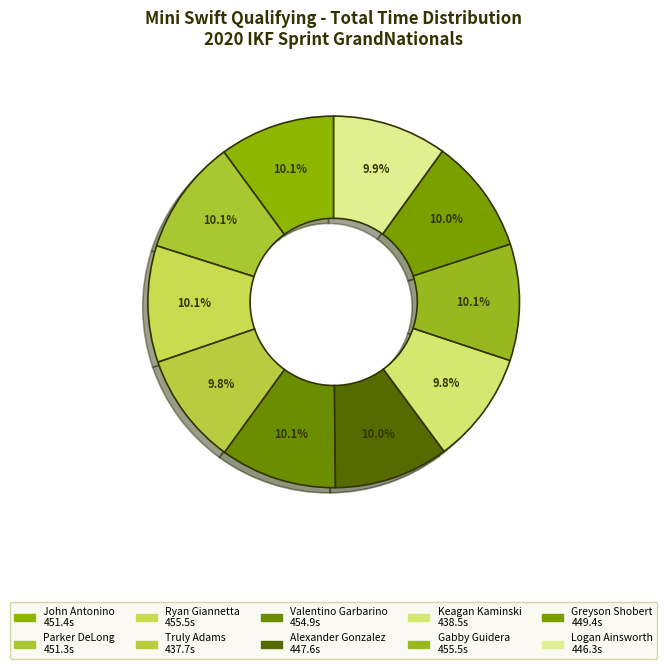

How many slices are in this pie chart?

10